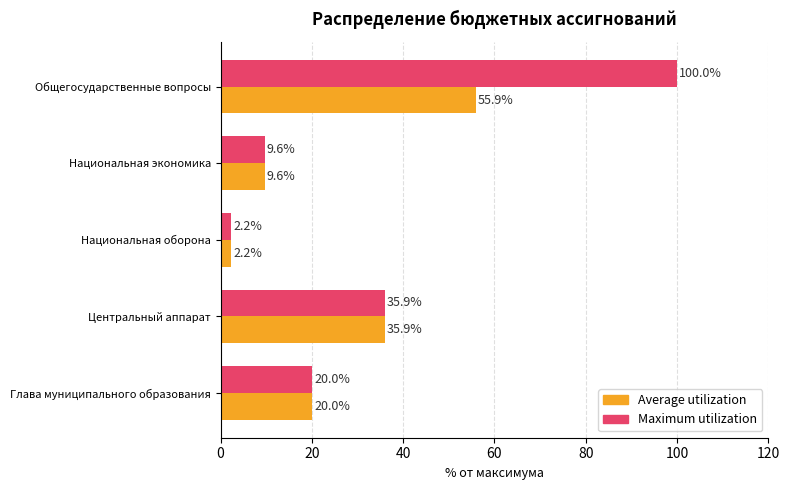

Is it true that Average utilization equals 32.9 at Глава муниципального образования?

False